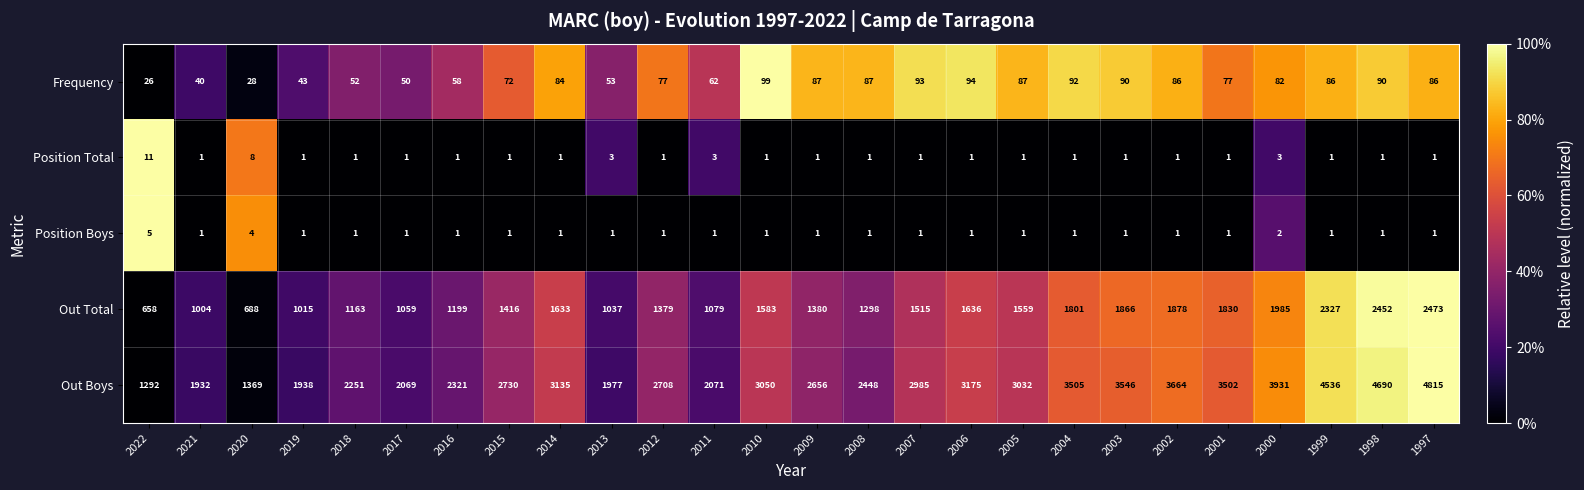

Which series has the largest total across all categories?

Out Boys